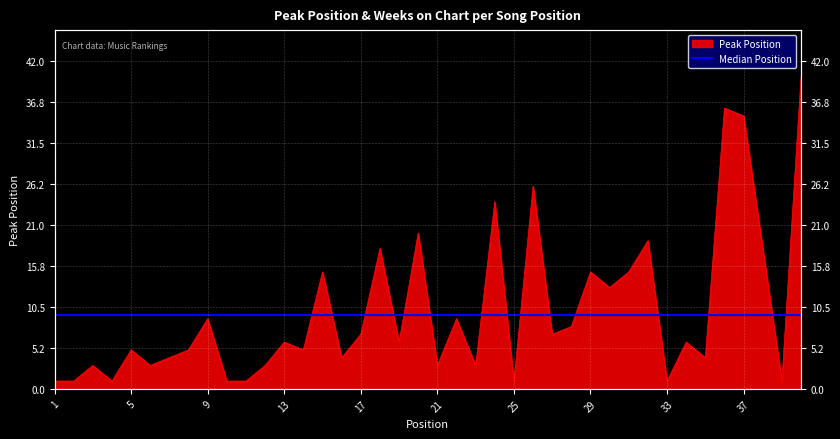

The value at 3 is 2. True or false?

False